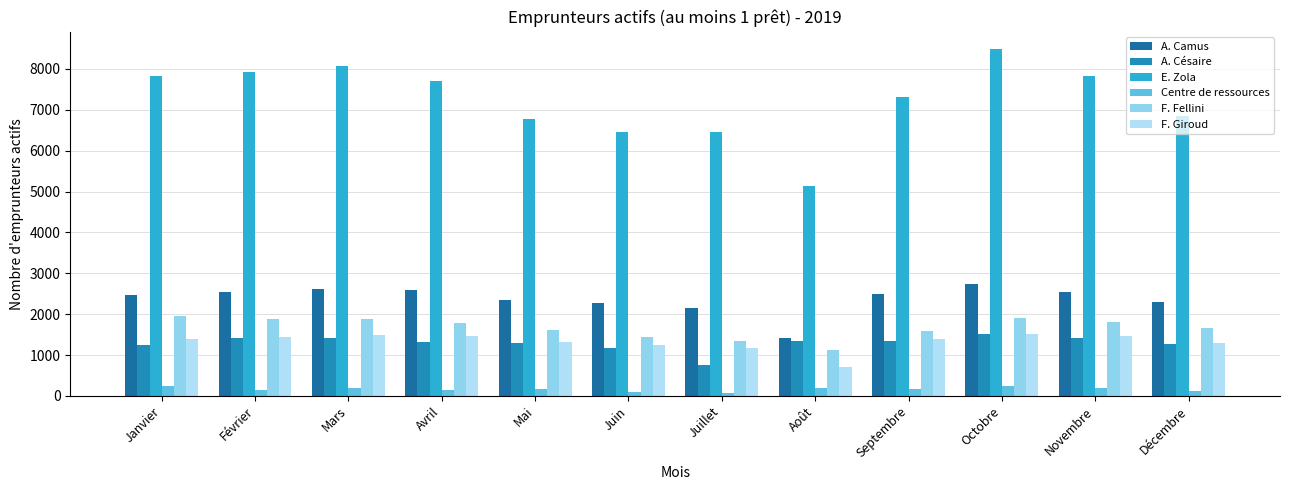

At which category does the chart reach its minimum across all series?

Juillet